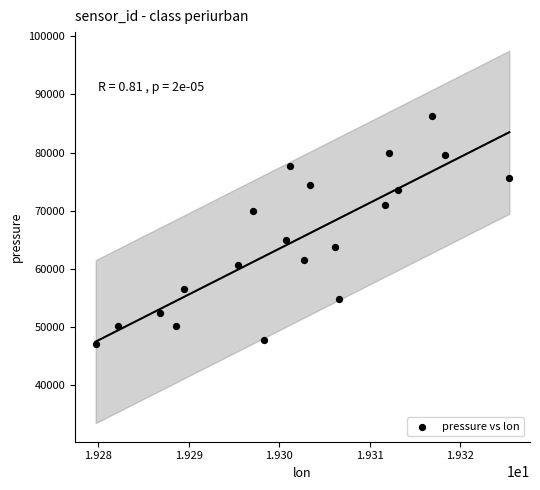

What Y value in the scatter plot is closest to 66679?

64918.1